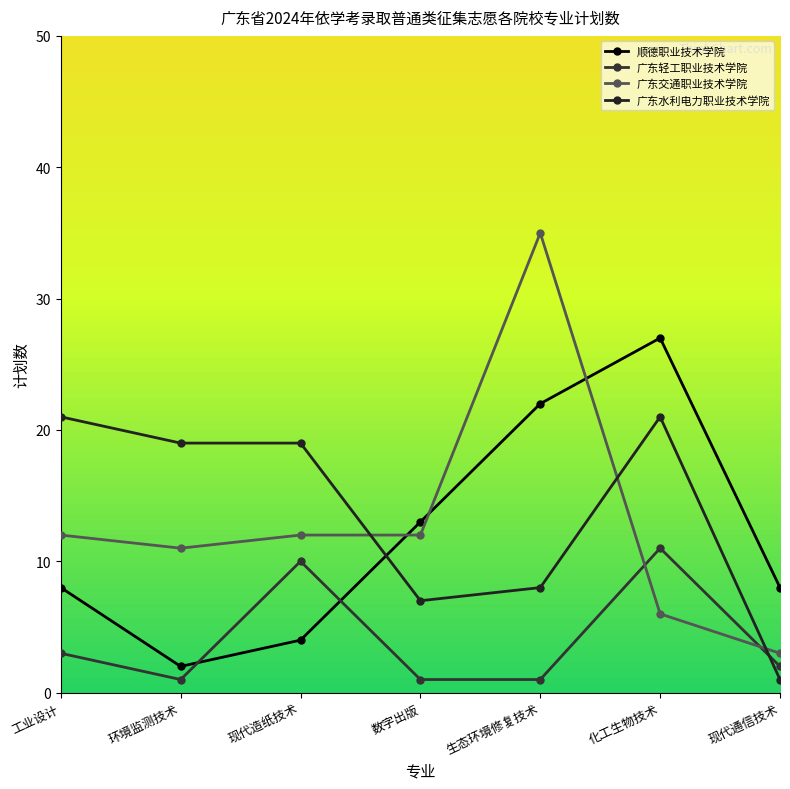

Reading right to left, transcribe all the data shown in this chart.

顺德职业技术学院: 8	27	22	13	4	2	8
广东轻工职业技术学院: 2	11	1	1	10	1	3
广东交通职业技术学院: 3	6	35	12	12	11	12
广东水利电力职业技术学院: 1	21	8	7	19	19	21